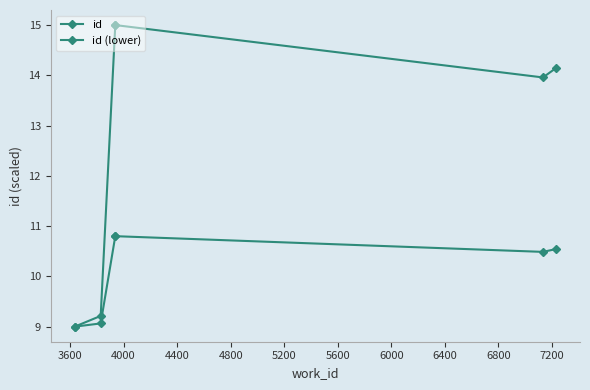

True or false: id (lower) and id cross at least once.

False